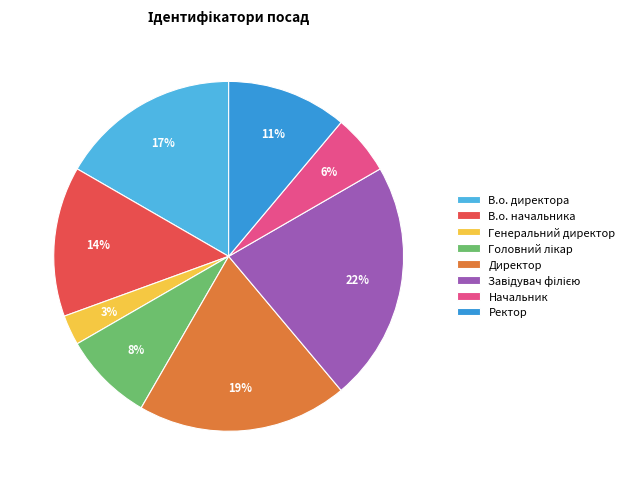

What is the ratio of the value at Начальник to the value at Ректор?

0.5